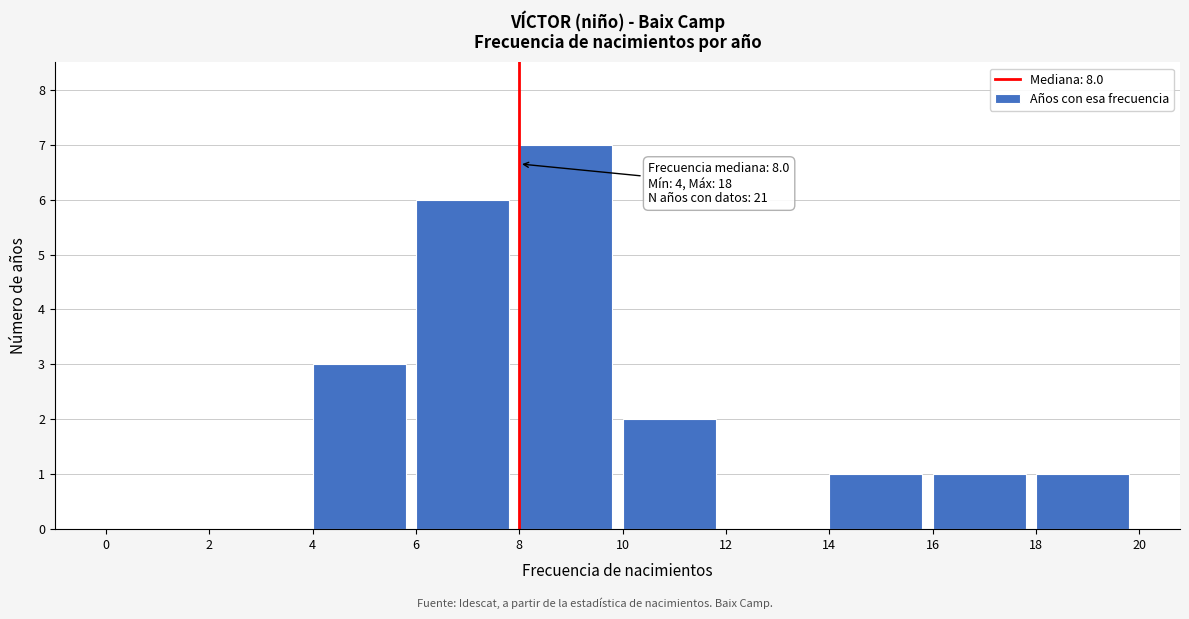

Over which range of the x-axis is the bar tallest?

8 to 10